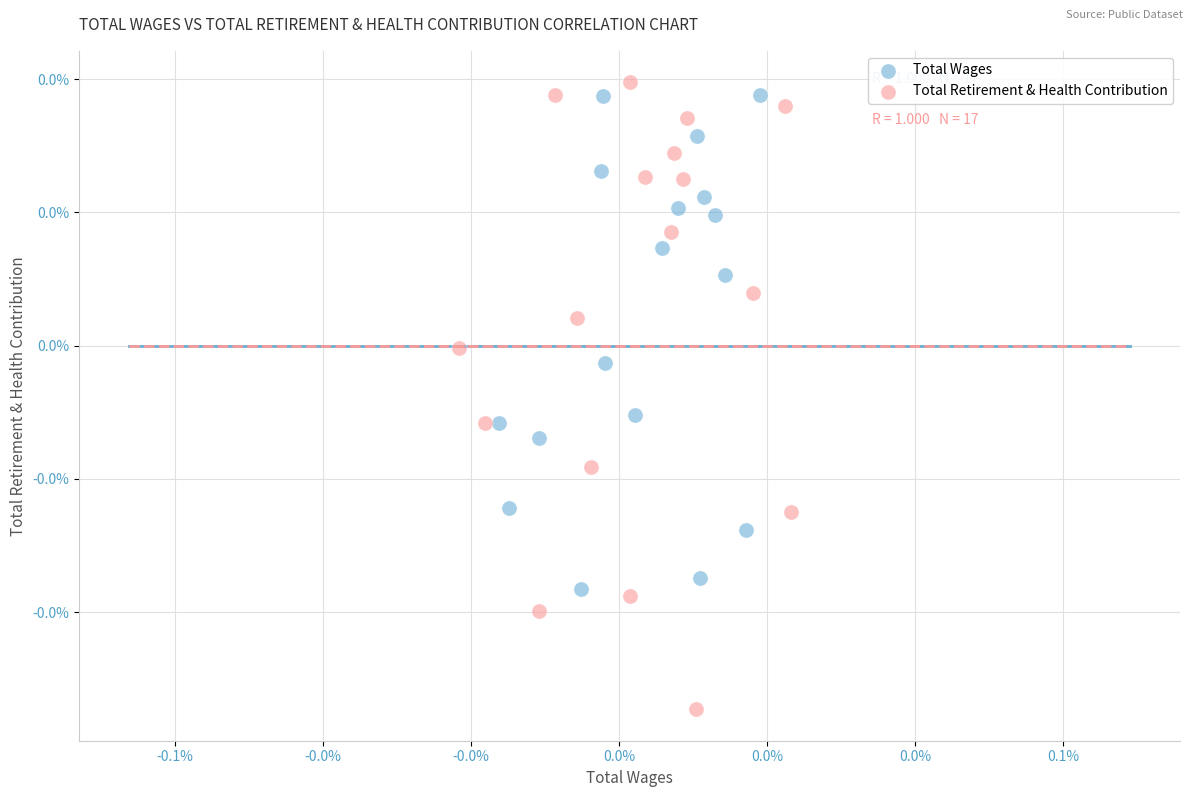

What are all the series names shown in the legend?

Total Wages, Total Retirement & Health Contribution